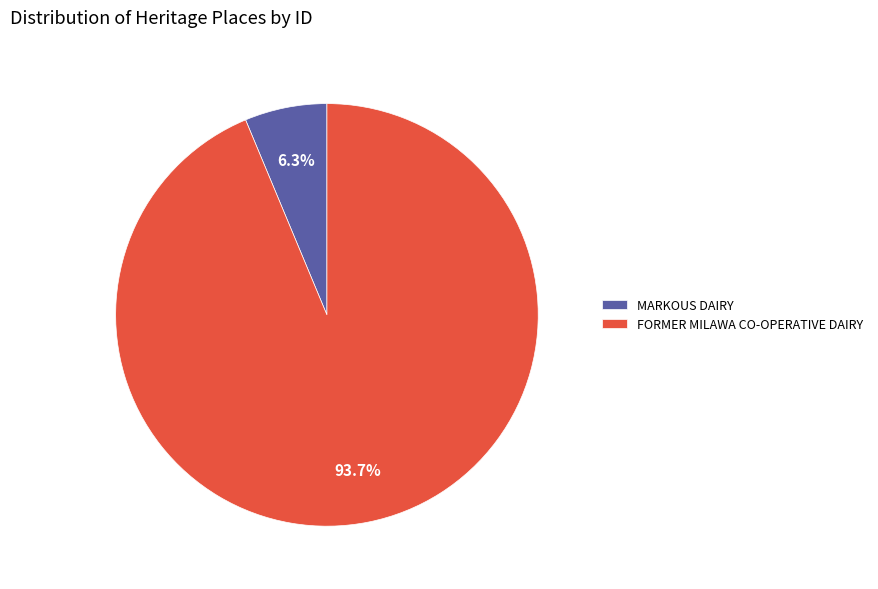

To the nearest percent, what is the combined percentage of MARKOUS DAIRY and FORMER MILAWA CO-OPERATIVE DAIRY?

100%